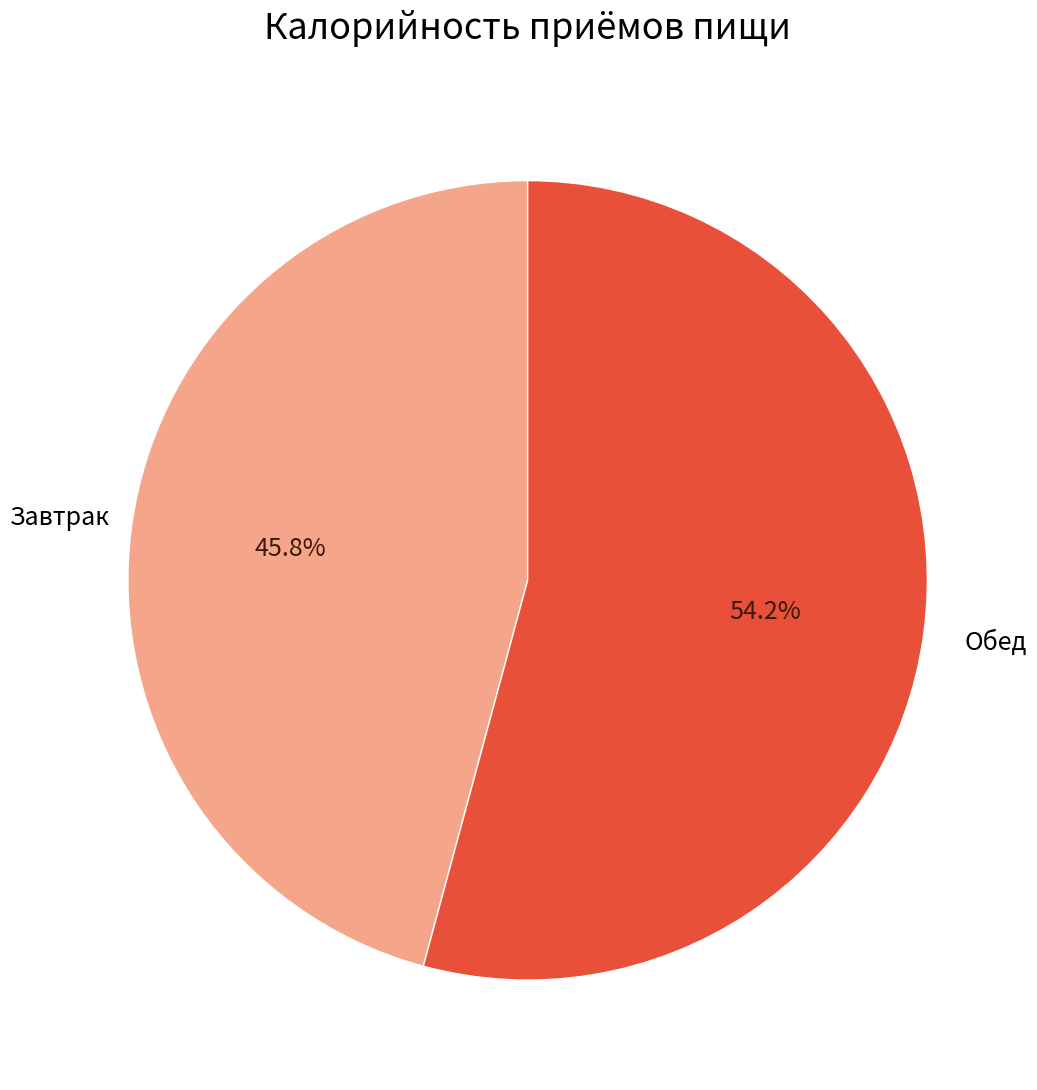

Count the number of slices in the pie.

2